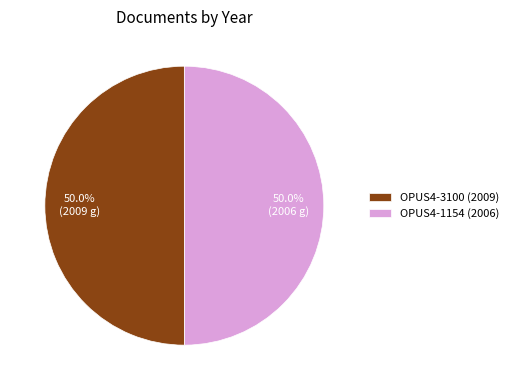

What percentage is the OPUS4-3100 slice, to the nearest percent?

50%